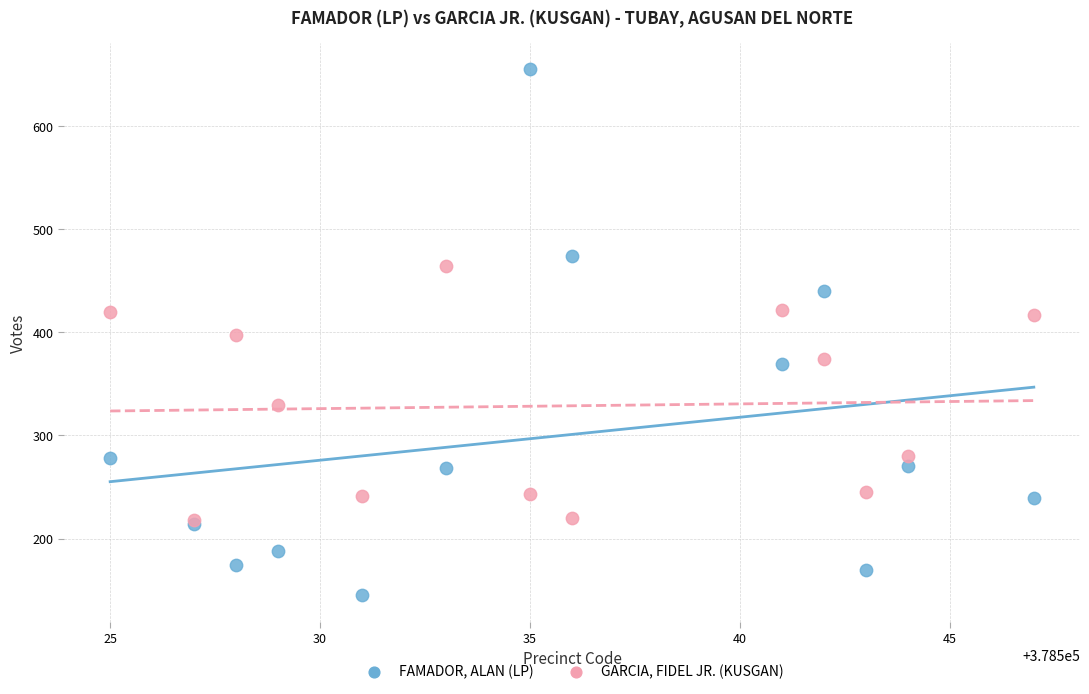

In the GARCIA, FIDEL JR. (KUSGAN) series, what Y value is closest to 341?

329